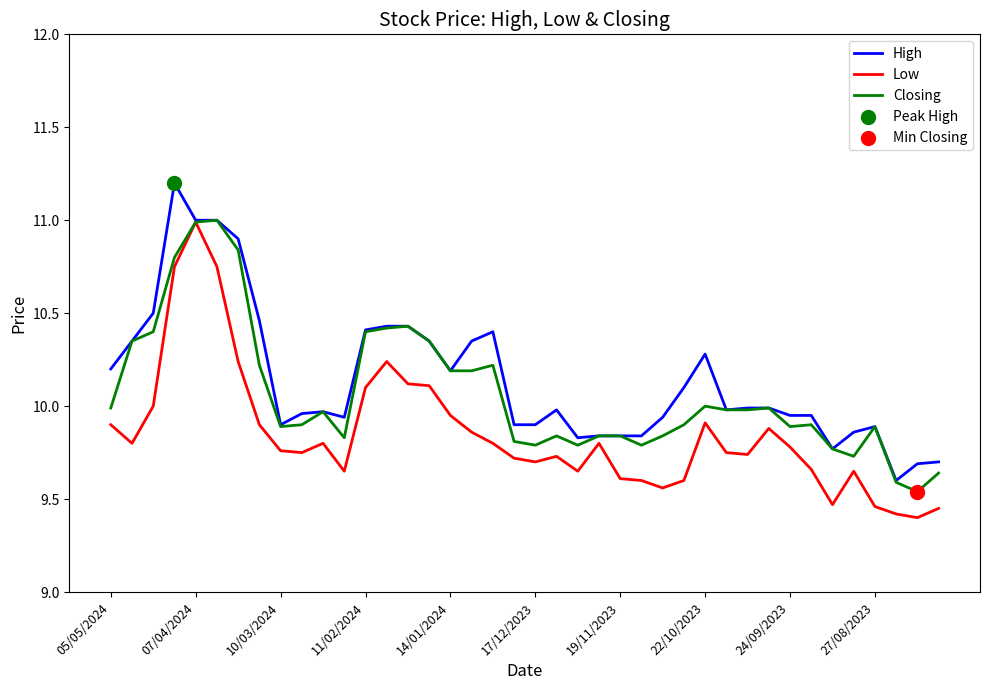

What is the highest value of the Closing series?

11.0